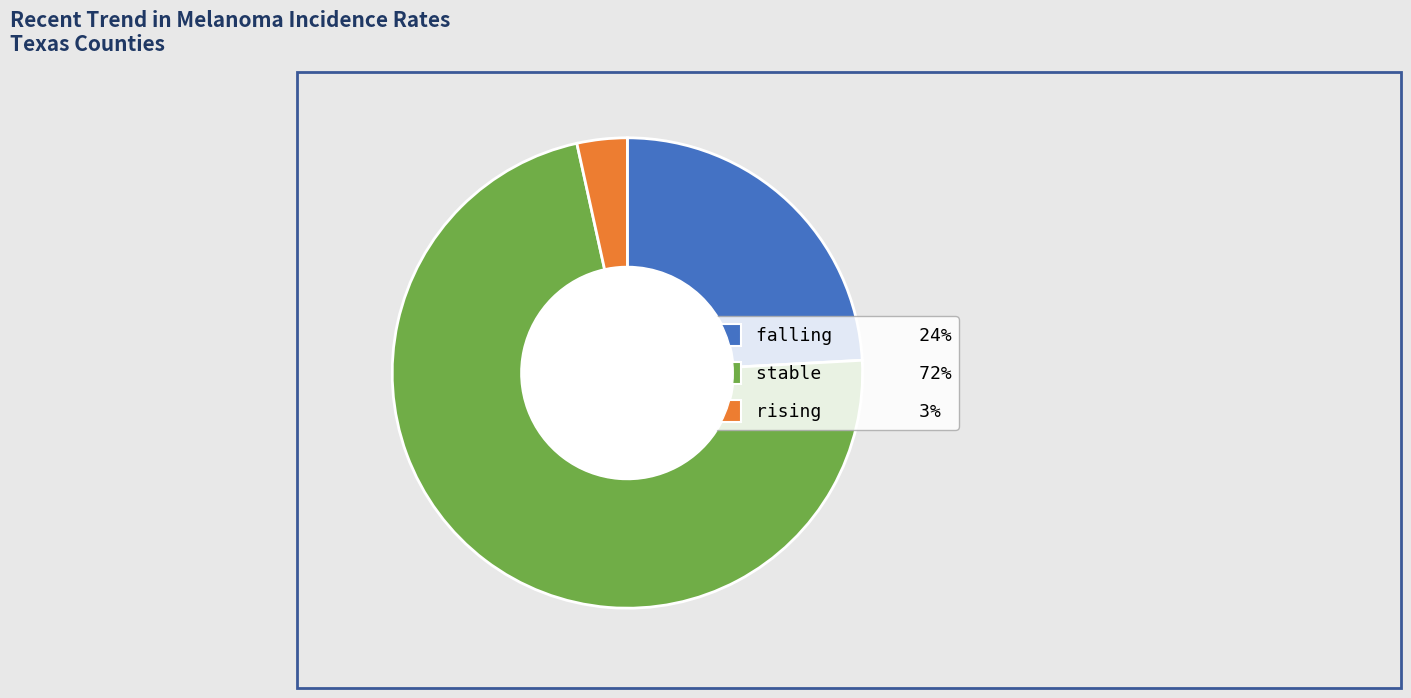

The stable slice represents 81% of the pie. True or false?

False